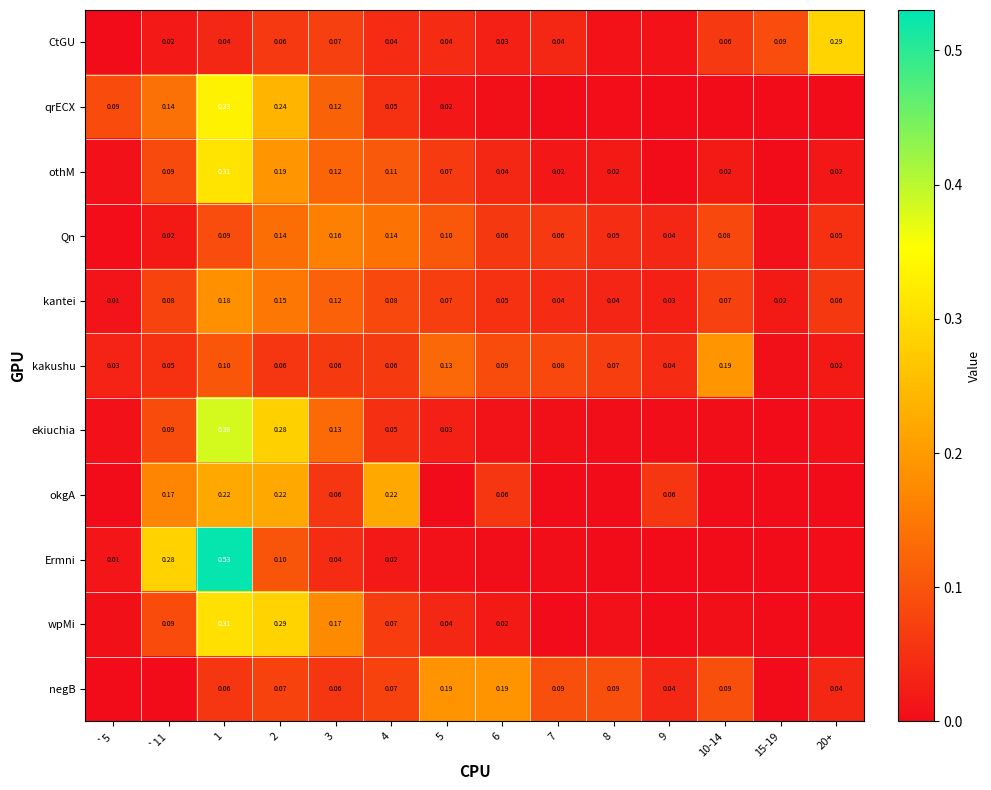

Which series changed the most between 3 and 4?

okgA